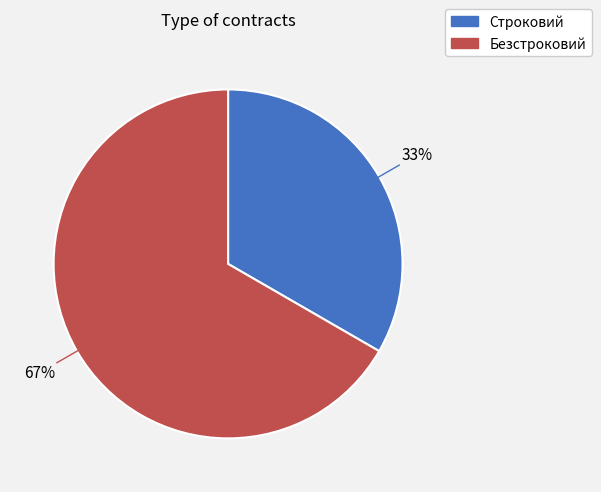

Which category has the biggest portion of the pie?

Безстроковий